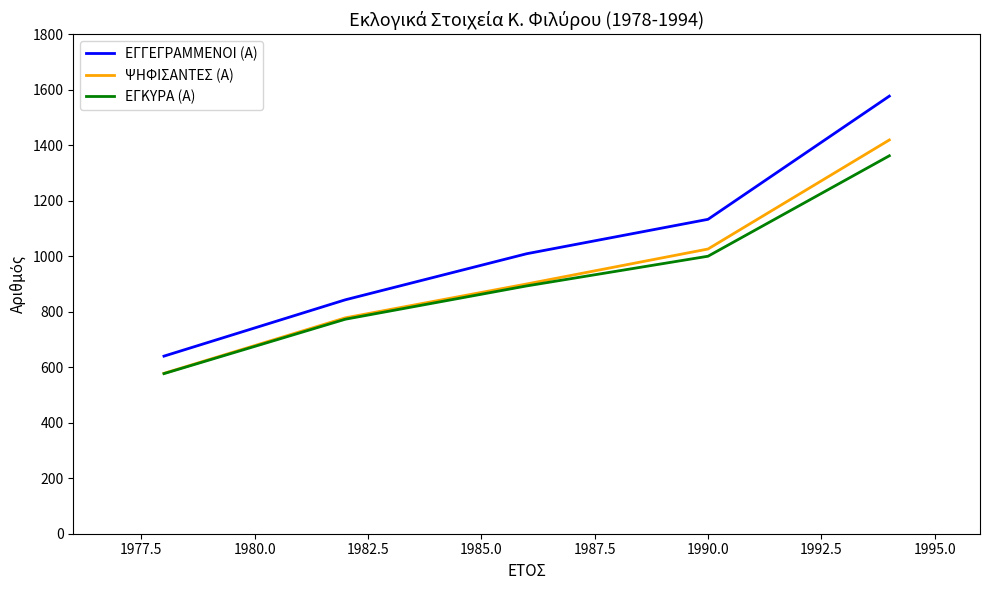

True or false: ΕΓΓΕΓΡΑΜΜΕΝΟΙ (Α) has more than 1 interior local peaks.

False